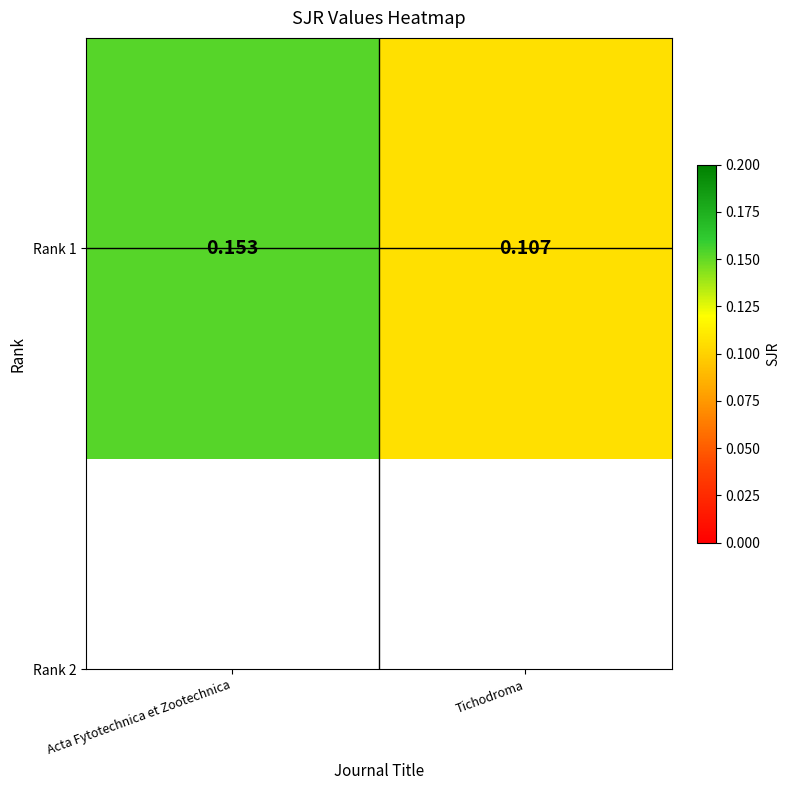

List the labels in order of value, largest first.

Acta Fytotechnica et Zootechnica, Tichodroma